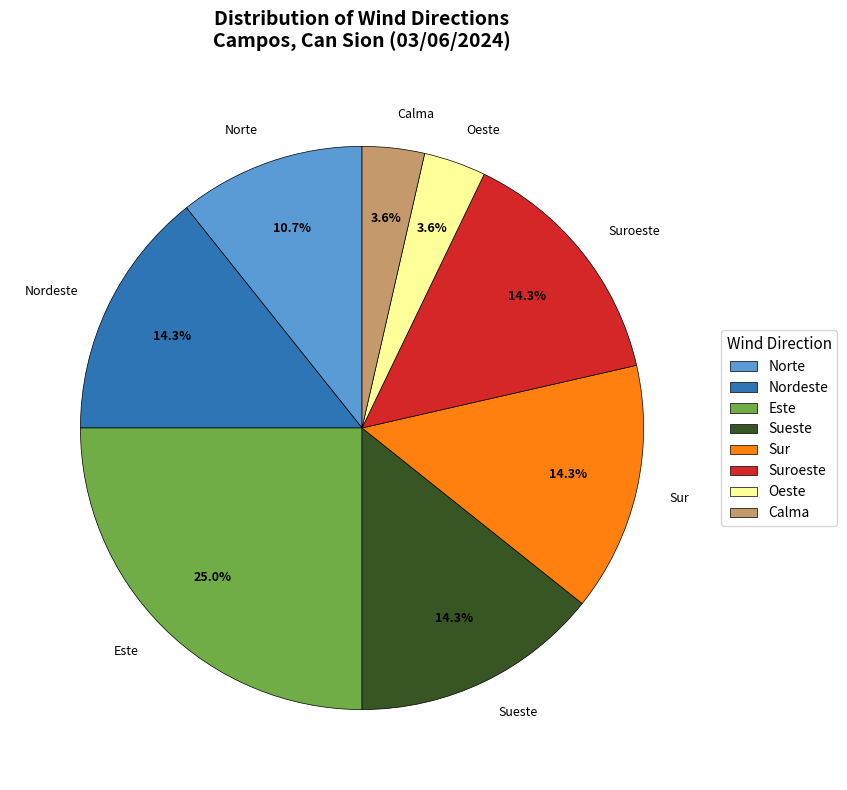

What is the largest slice in the pie chart?

Este